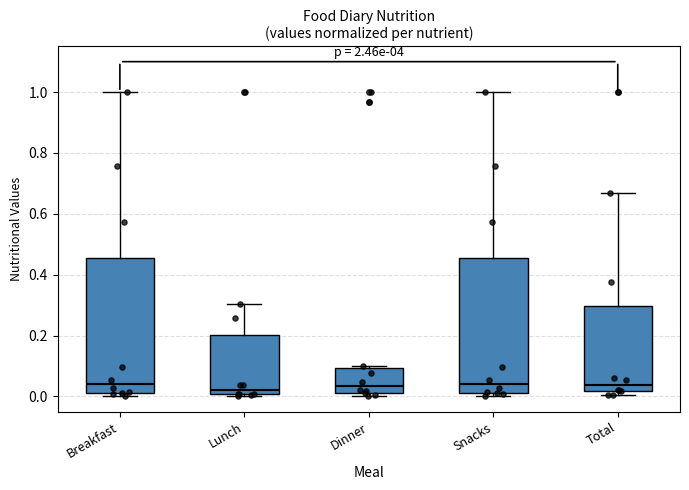

Reading left to right, read every box against the y-axis: the position of its median line, the range the box covers, and the ends of its whiskers. The values are not printed on the chart, so give them approximately, as read against the axis.

Breakfast: median 0.04, box 0.02 to 0.46, whiskers 0.00 to 1.00
Lunch: median 0.02, box 0.00 to 0.20, whiskers 0.00 (just below the box's lower edge) to 0.30
Dinner: median 0.04, box 0.02 to 0.10, whiskers 0.00 to 0.10 (just above the box's upper edge)
Snacks: median 0.04, box 0.02 to 0.46, whiskers 0.00 to 1.00
Total: median 0.04, box 0.02 to 0.30, whiskers 0.00 to 0.66